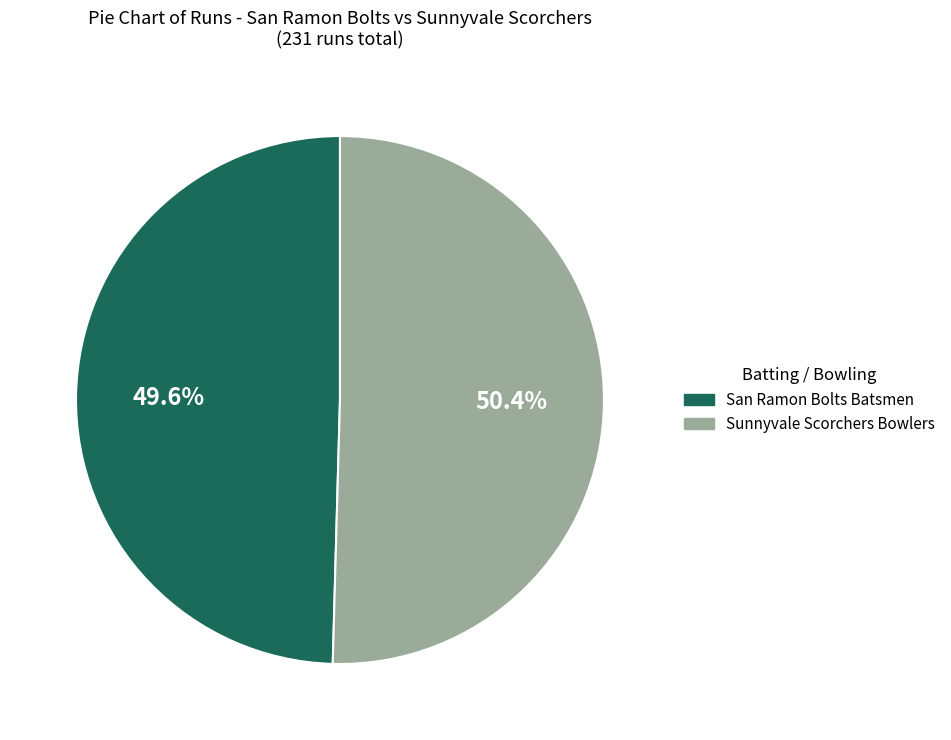

Count the number of slices in the pie.

2